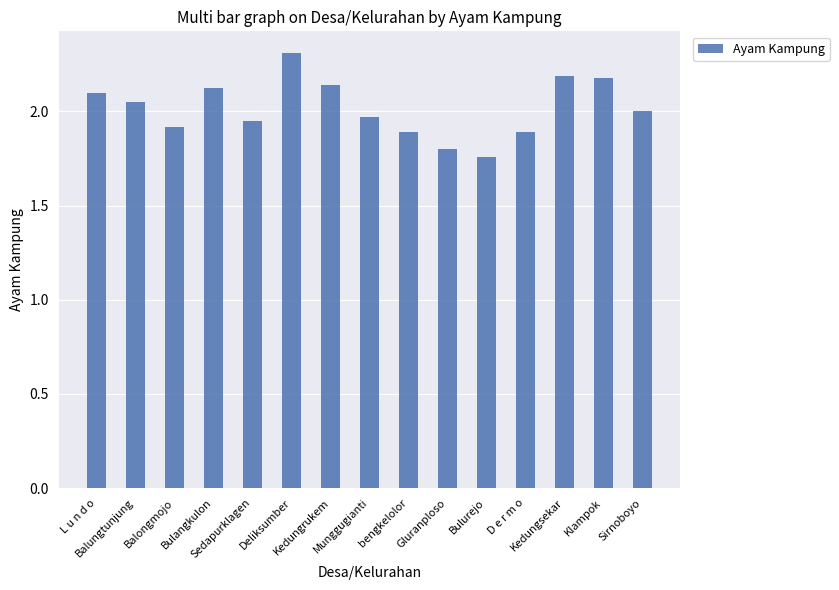

What is the greatest value displayed?

2.3